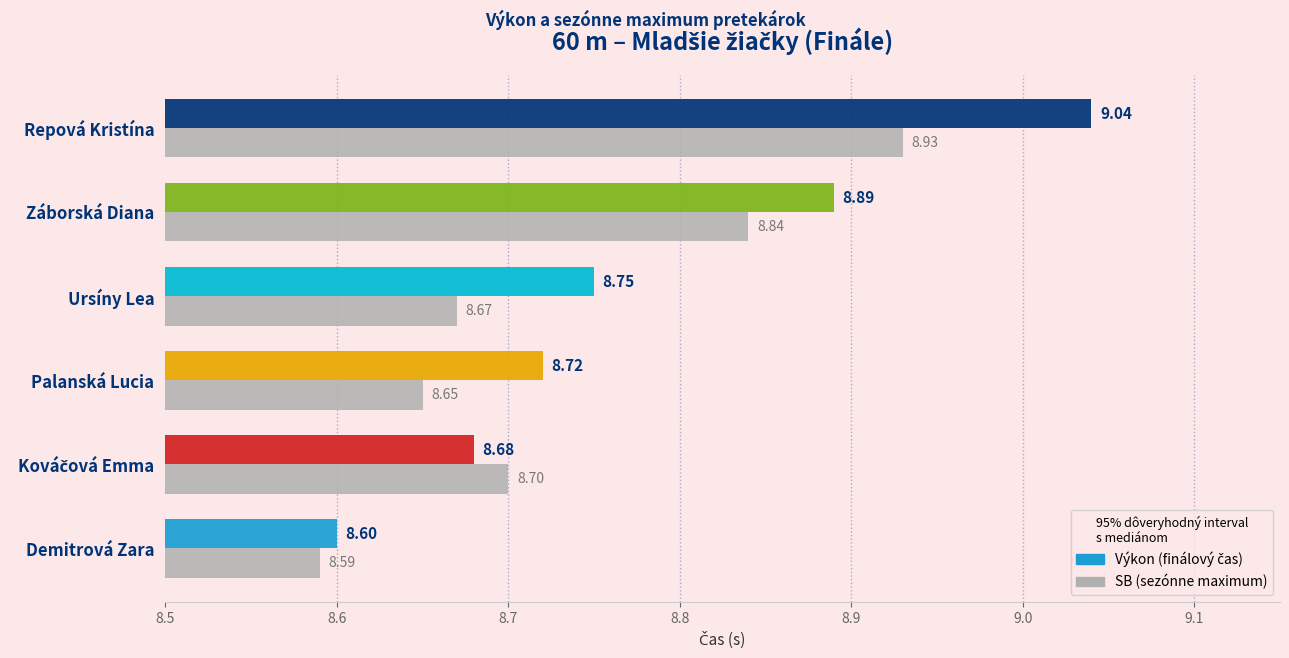

Approximately how many times larger is the value at Kováčová Emma compared to Repová Kristína?

1.0